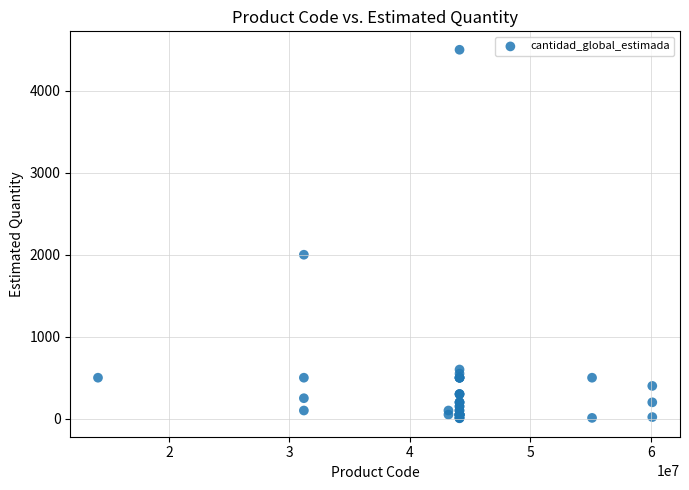

What Y value in the scatter plot is closest to 2252?

2000